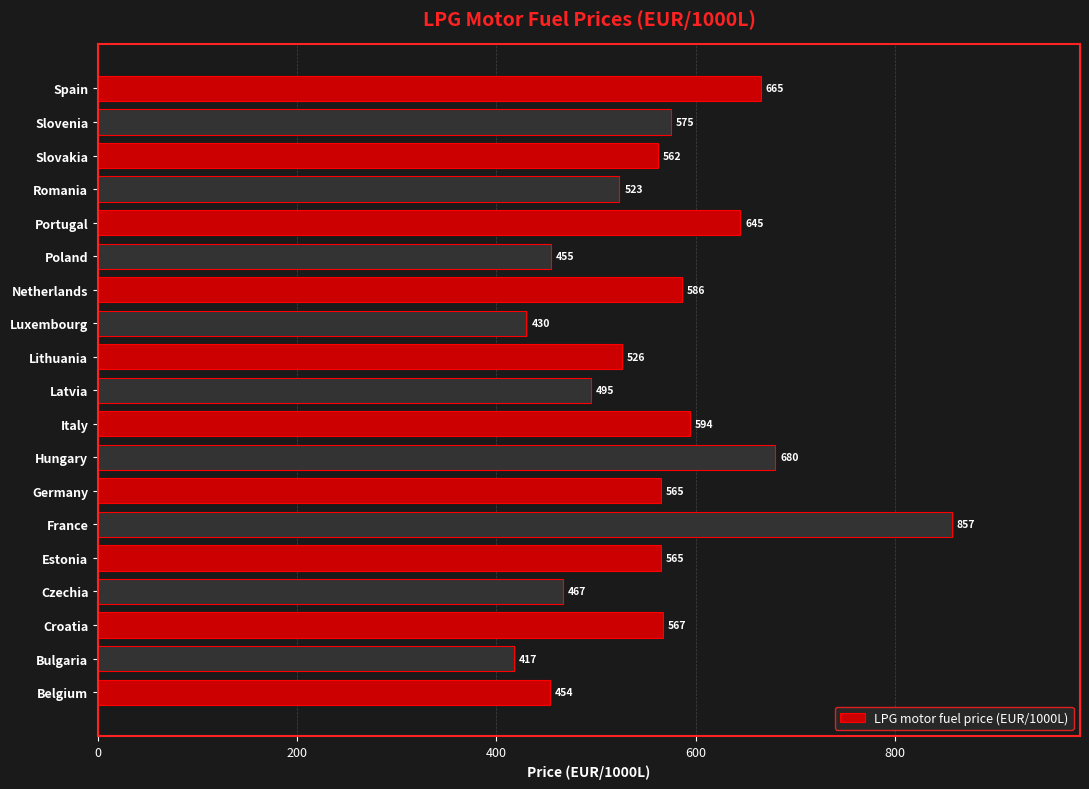

Where is the data nearest to the value 637?

Portugal